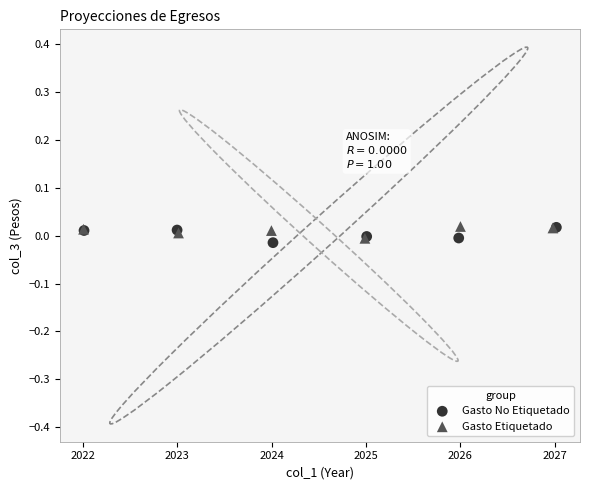

What are all the series names shown in the legend?

Gasto No Etiquetado, Gasto Etiquetado